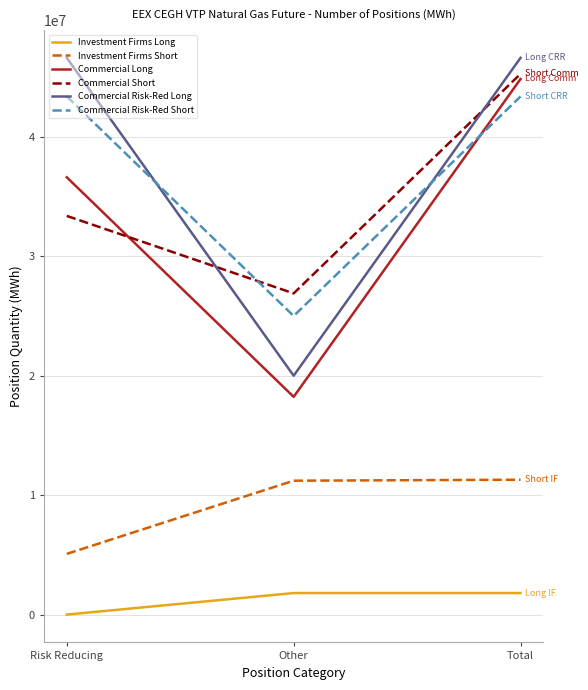

How many values in Investment Firms Long are above zero?

2